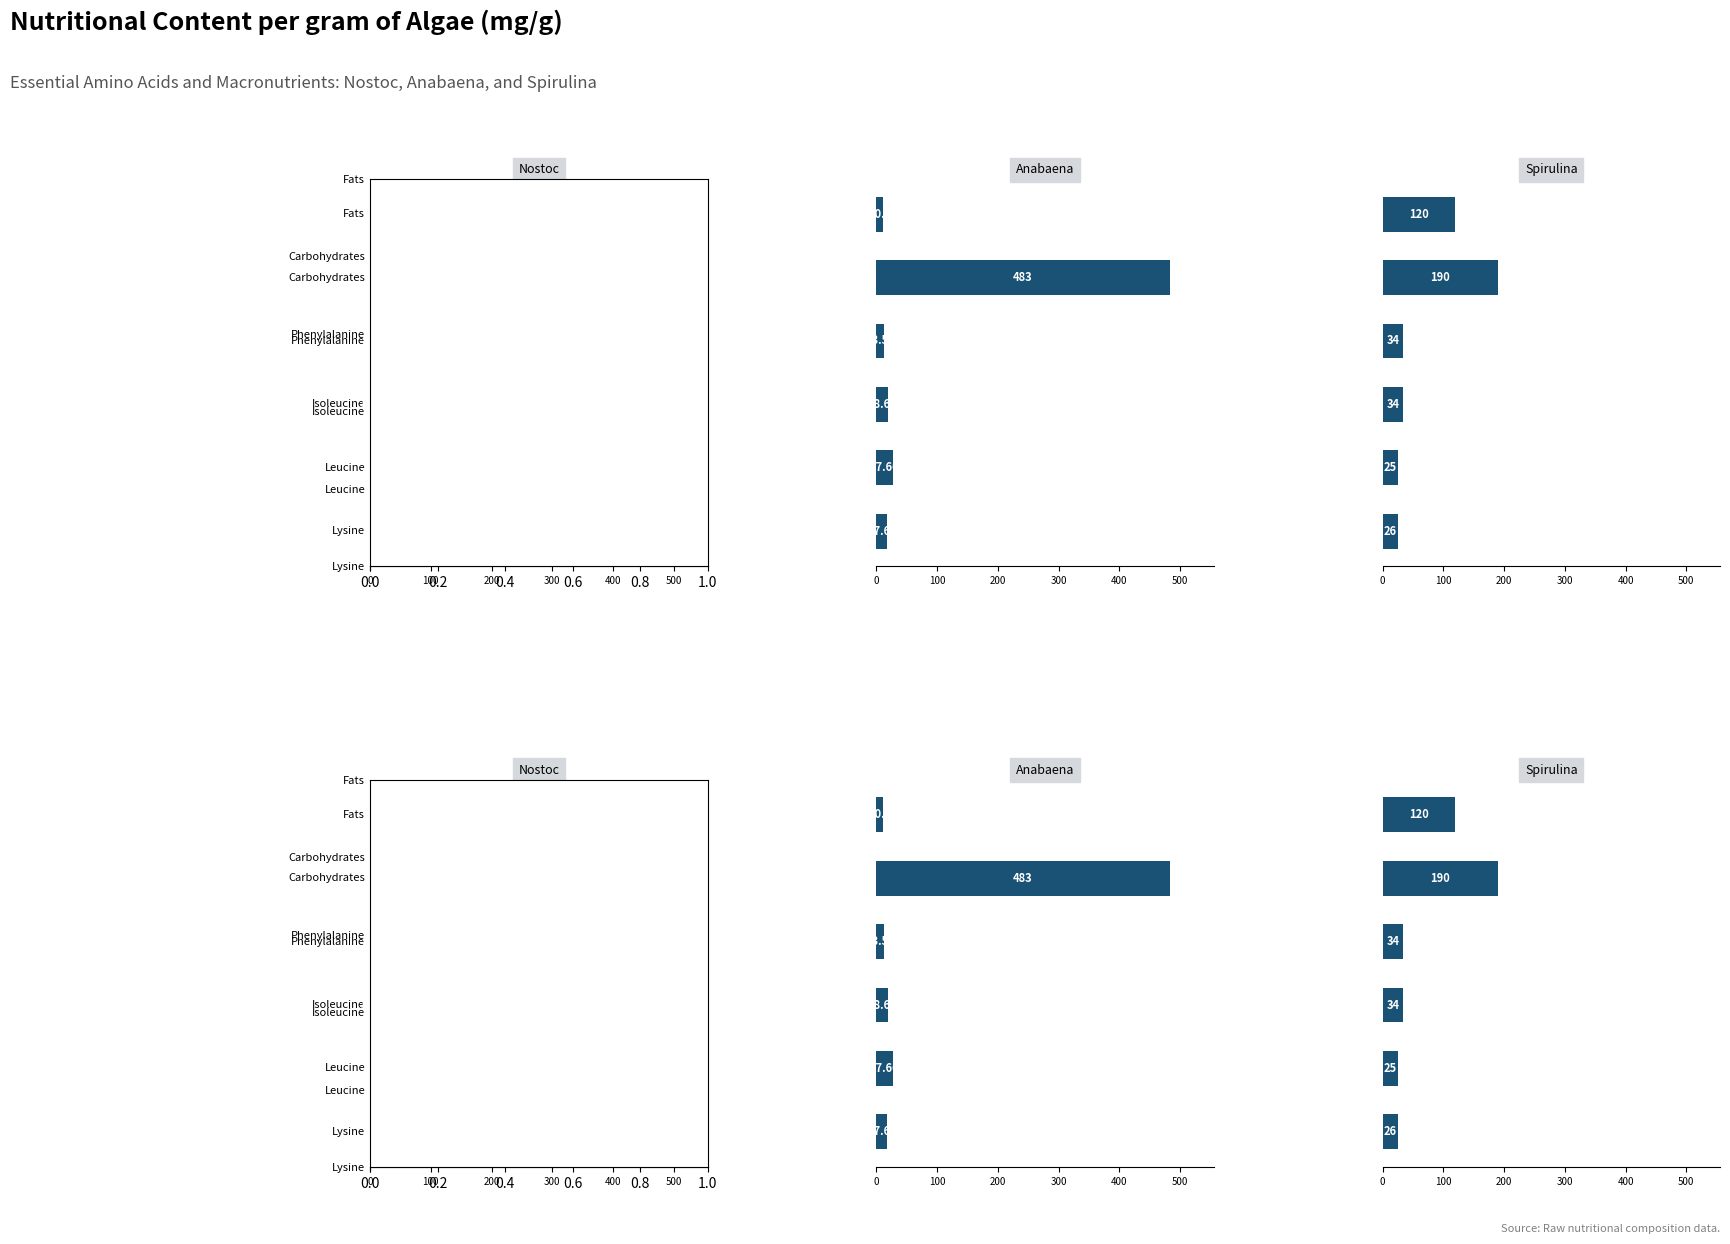

What is the sum of all Anabaena values?

571.0